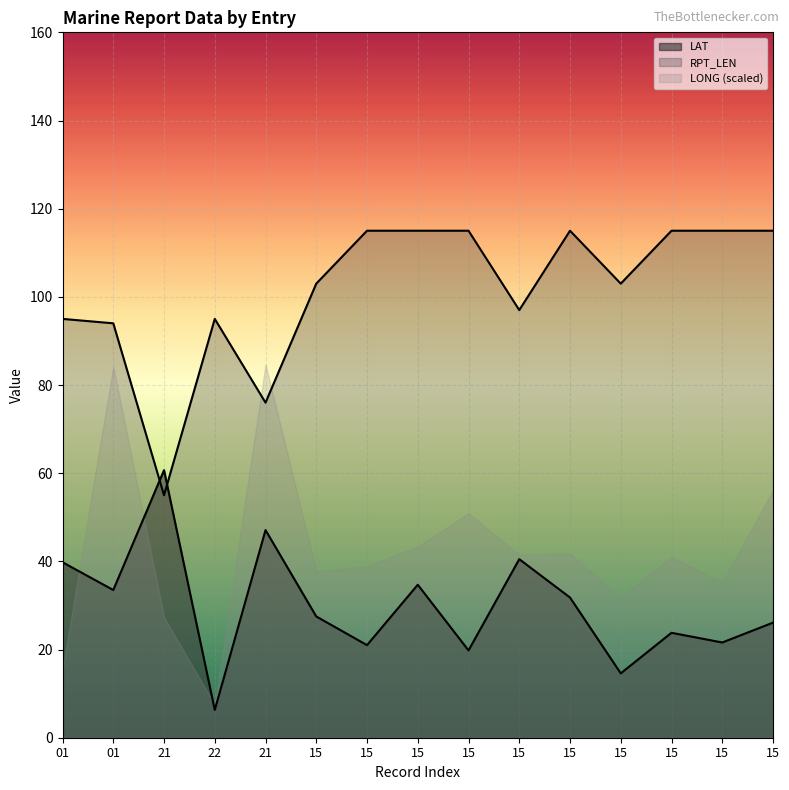

Between which two adjacent categories do RPT_LEN and LAT first intersect?

01 and 21